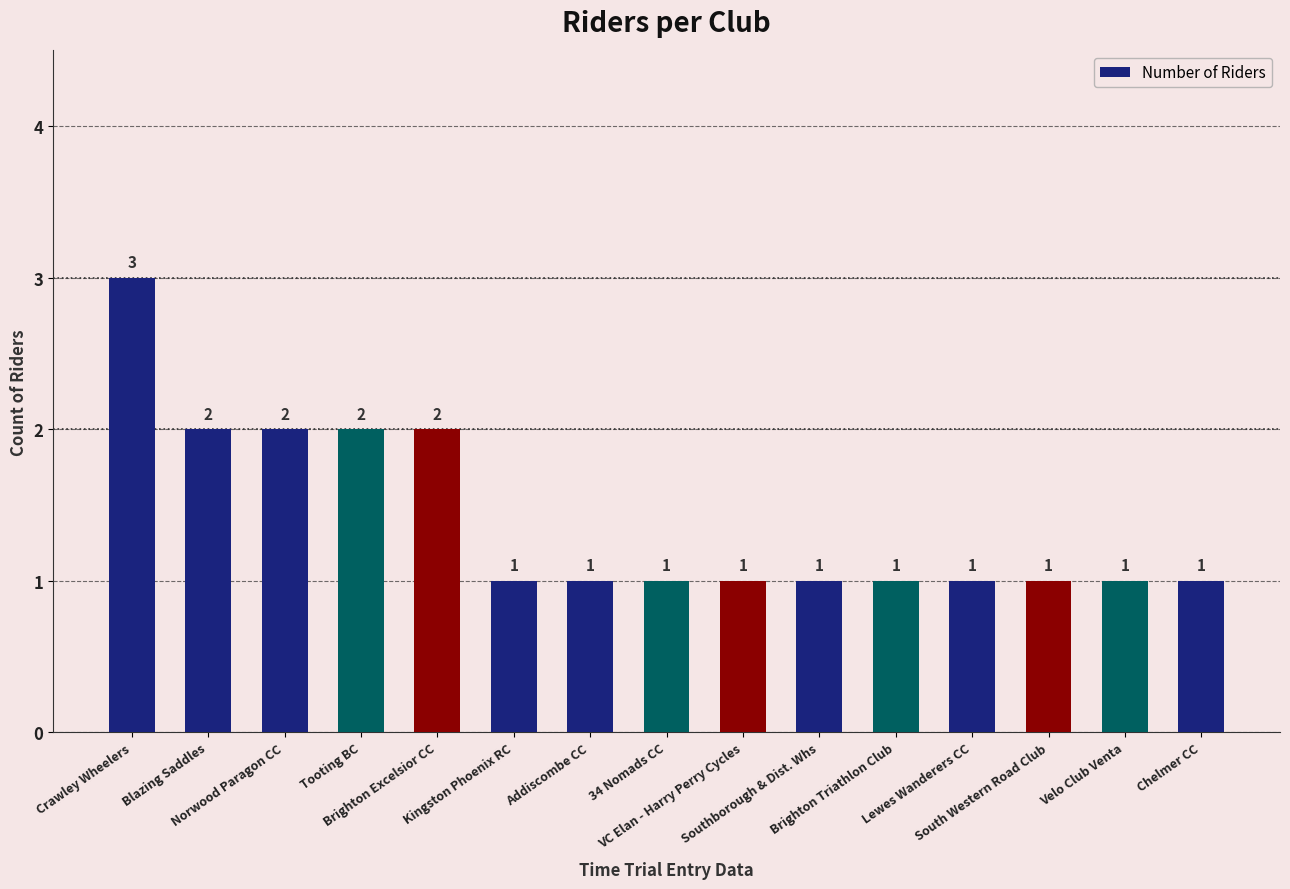

What is the maximum value shown in the chart?

3